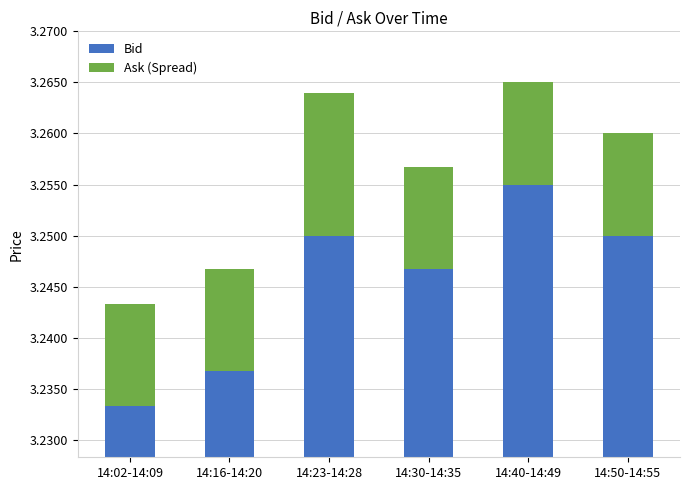

How many distinct data groups are displayed?

2